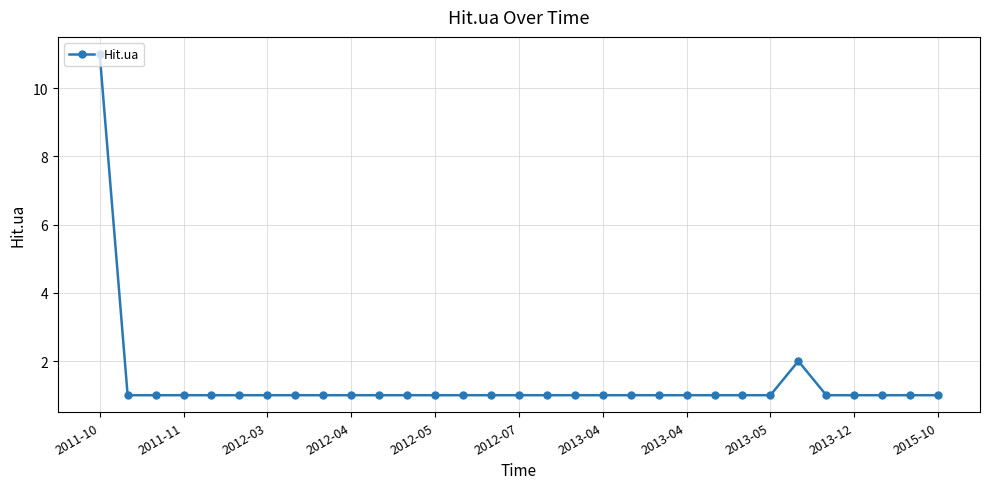

True or false: there are more than 0 points higher than both neighbors.

True